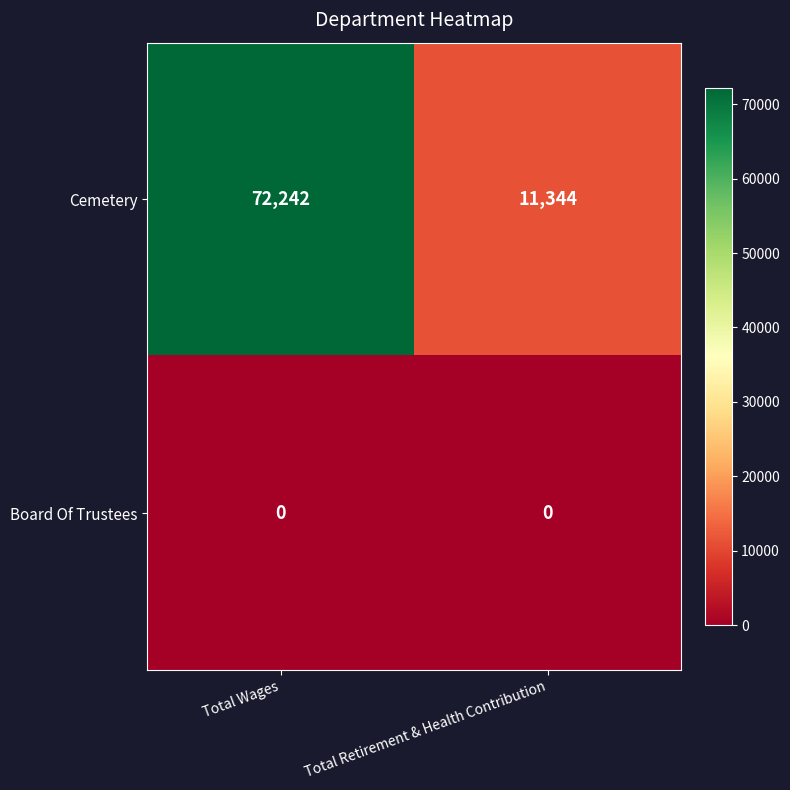

List the series in order of their overall mean, lowest first.

Board Of Trustees, Cemetery